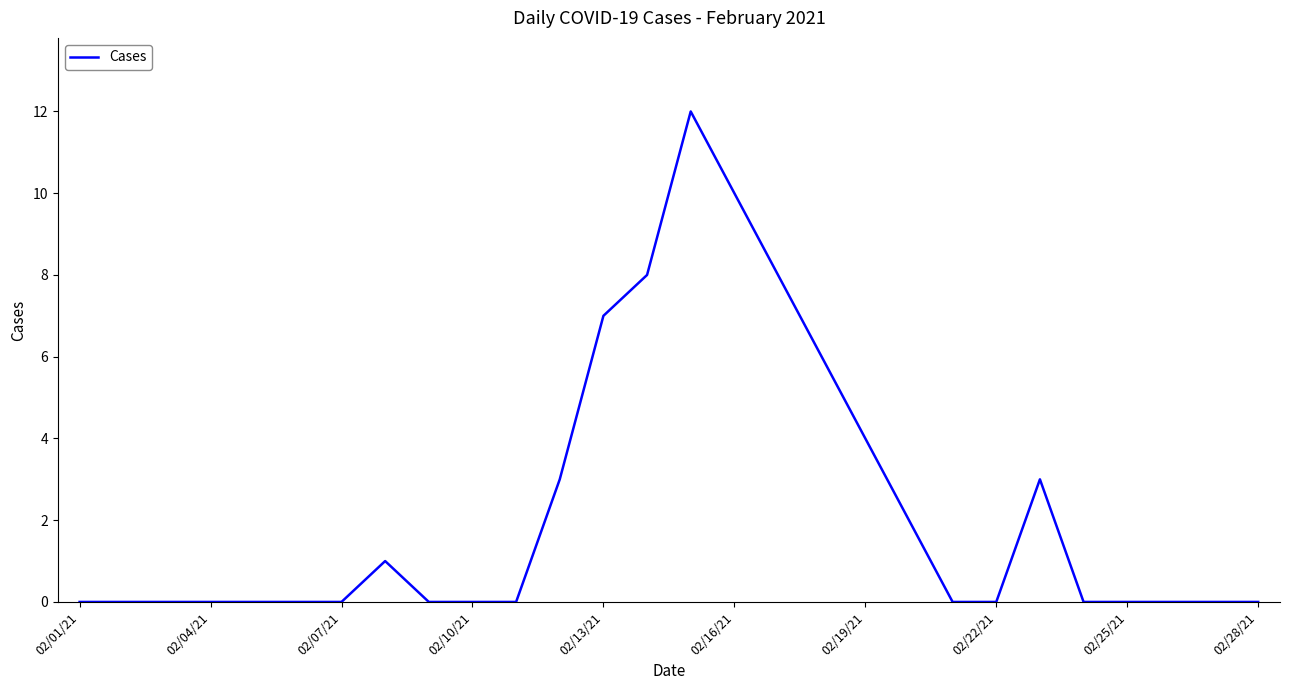

Reading left to right, list all the values displayed in this chart.

0	0	0	0	0	0	0	1	0	0	0	3	7	8	12	10	8	6	4	2	0	0	3	0	0	0	0	0